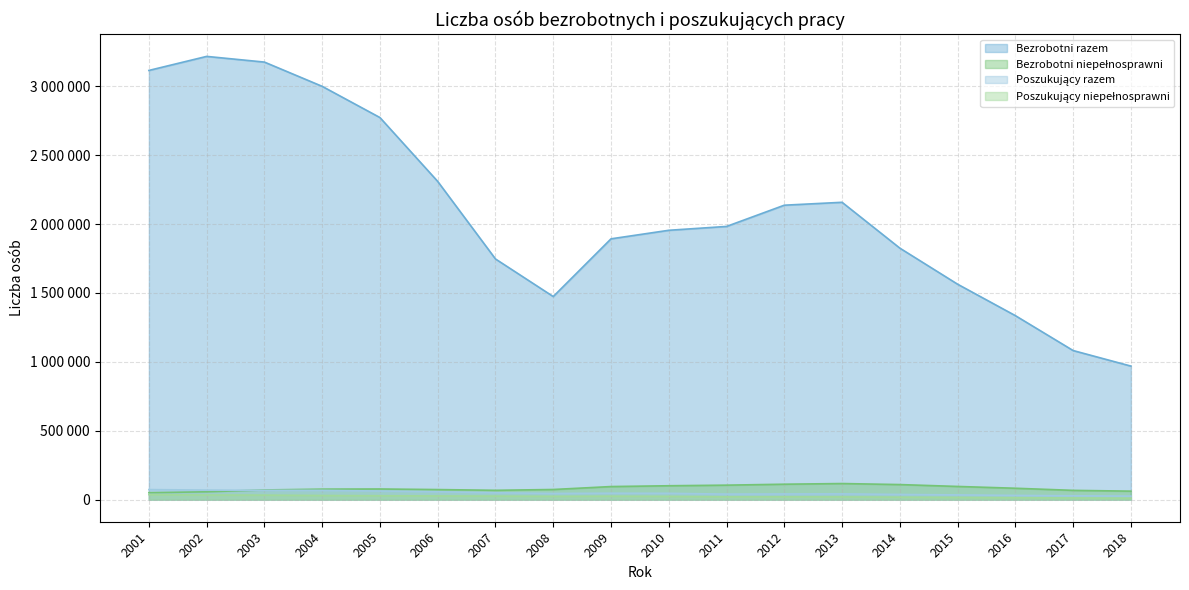

At which label does Poszukujący niepełnosprawni reach its peak?

2001